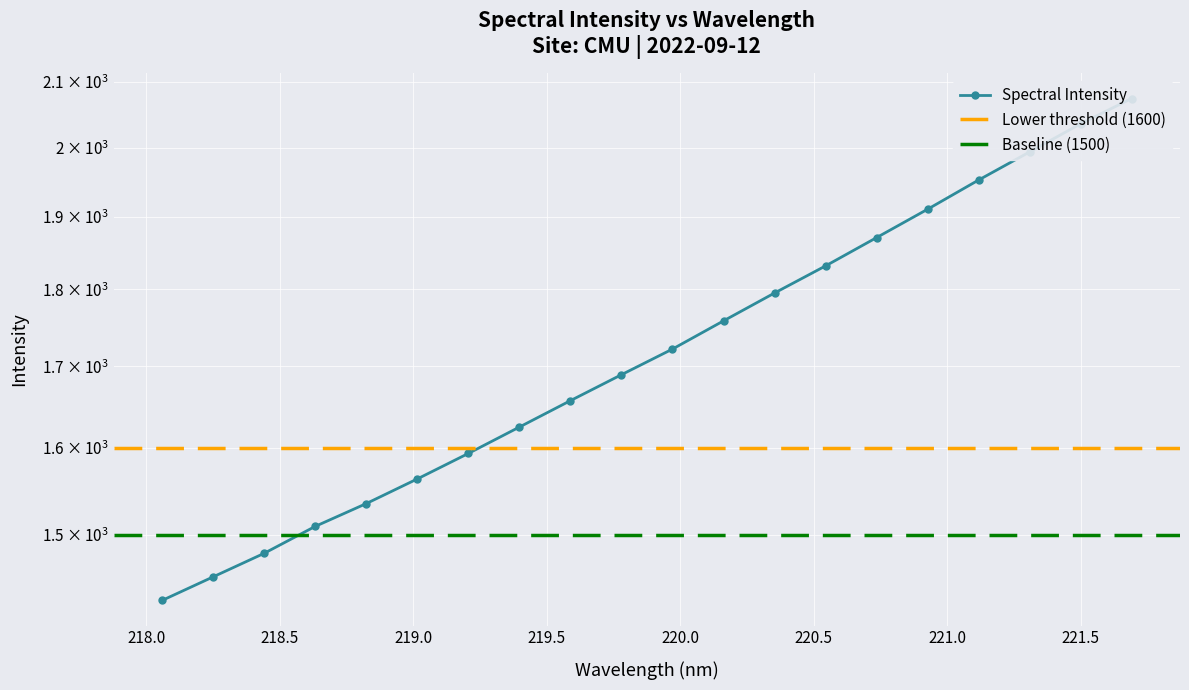

Which label corresponds to the largest value in the chart?

221.6902